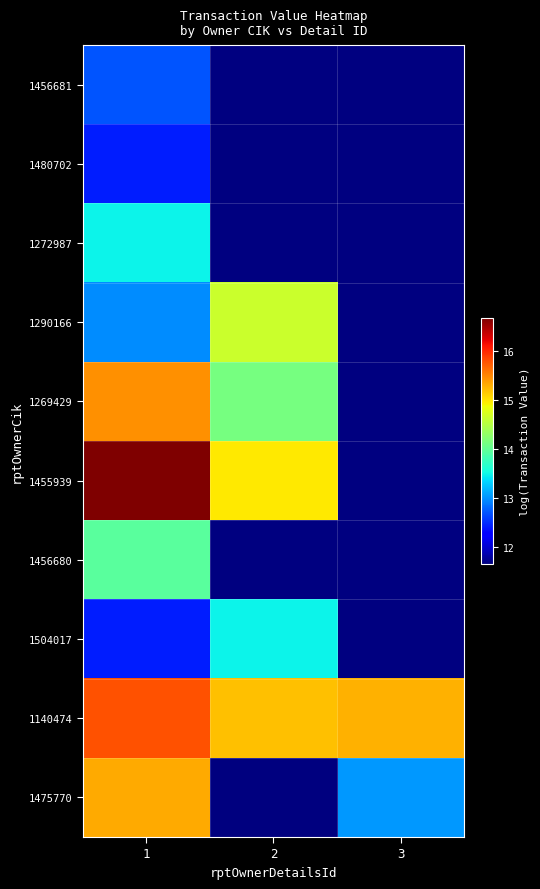

What is the average value of the 1140474 series?

15.4